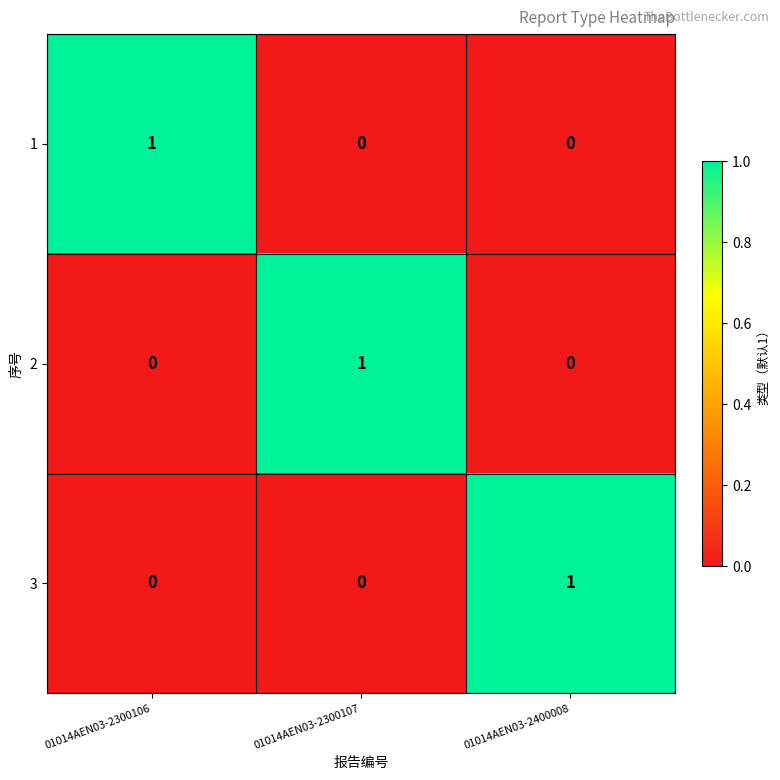

True or false: 3 has a value of 0 at 01014AEN03-2300106.

True